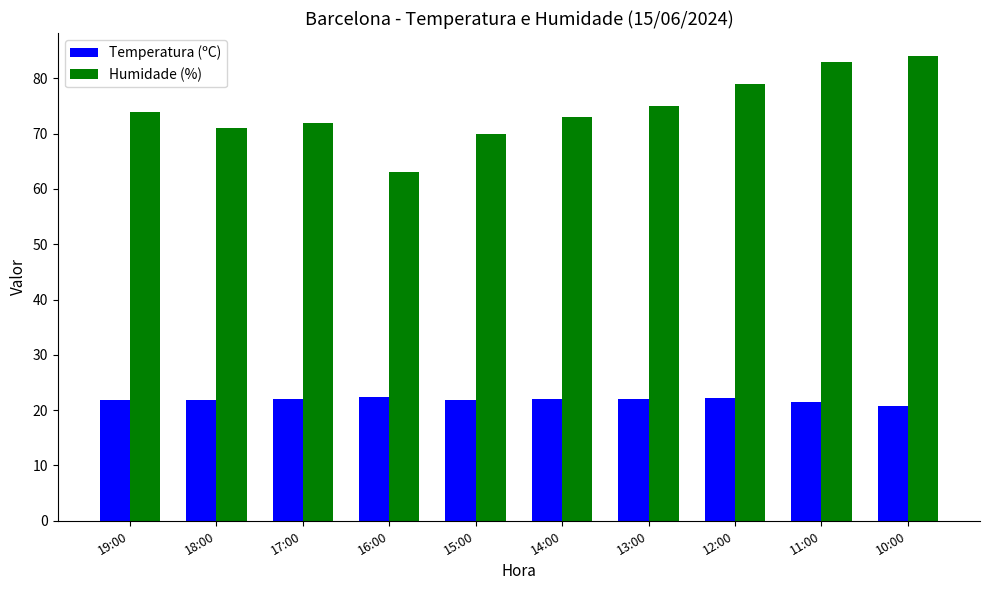

Read the Humidade (%) value at 18:00.

71.0